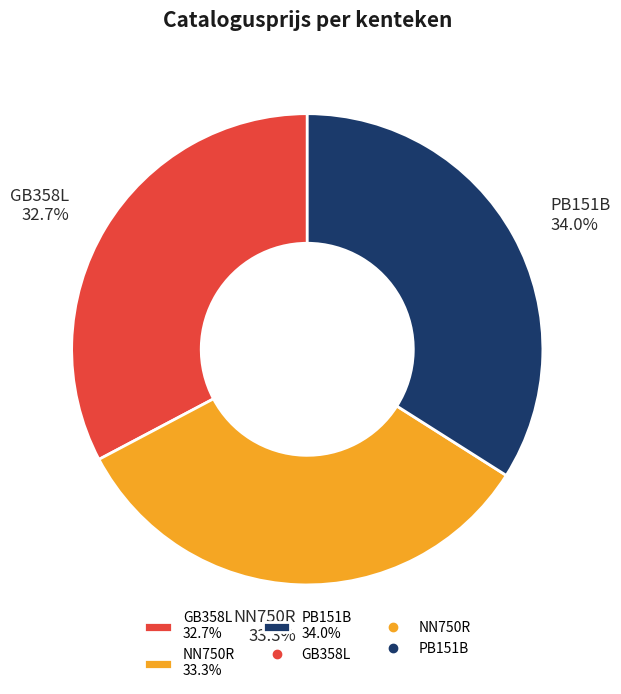

What percentage is the PB151B slice, to the nearest percent?

34%